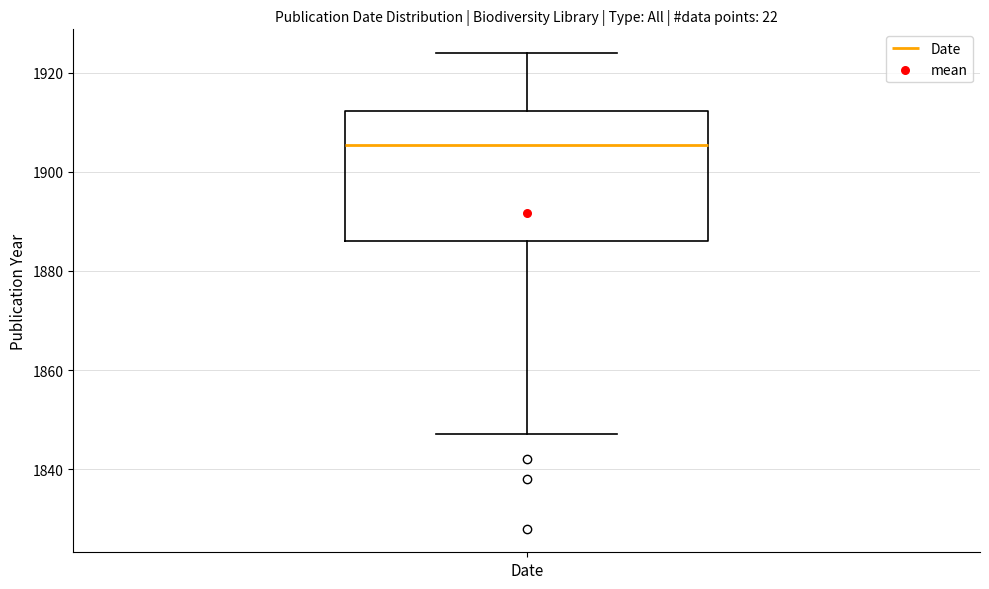

Read this box plot against the y-axis: the position of the median line, the range covered by the box, and the ends of both whiskers. The values are not printed on the chart, so give them approximately, as read against the axis.

median 1906, box 1886 to 1912, whiskers 1848 to 1924